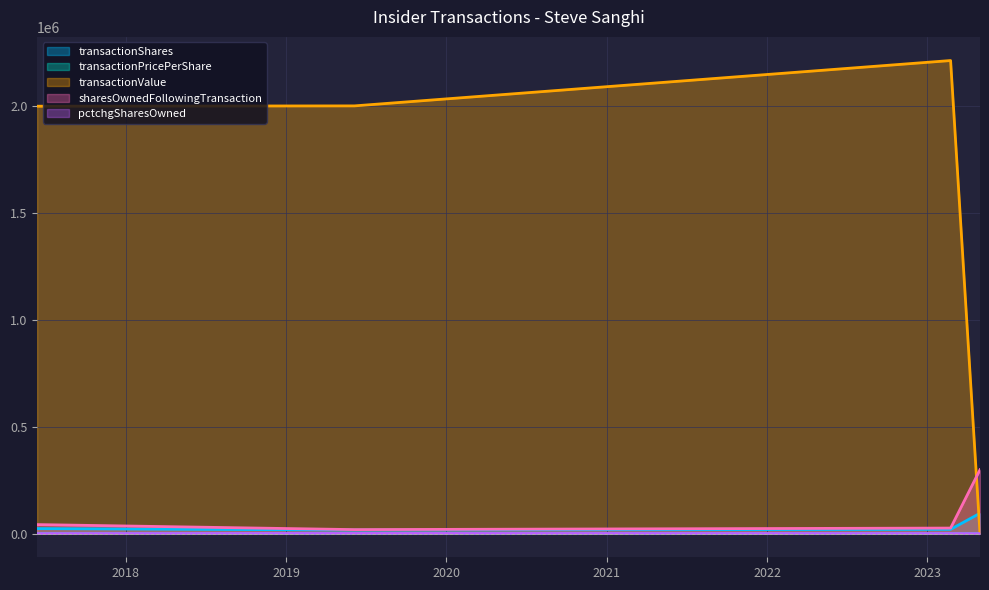

Rank the categories by transactionValue value from lowest to highest.

2023-05-01, 2017-06-13, 2019-06-06, 2023-02-23